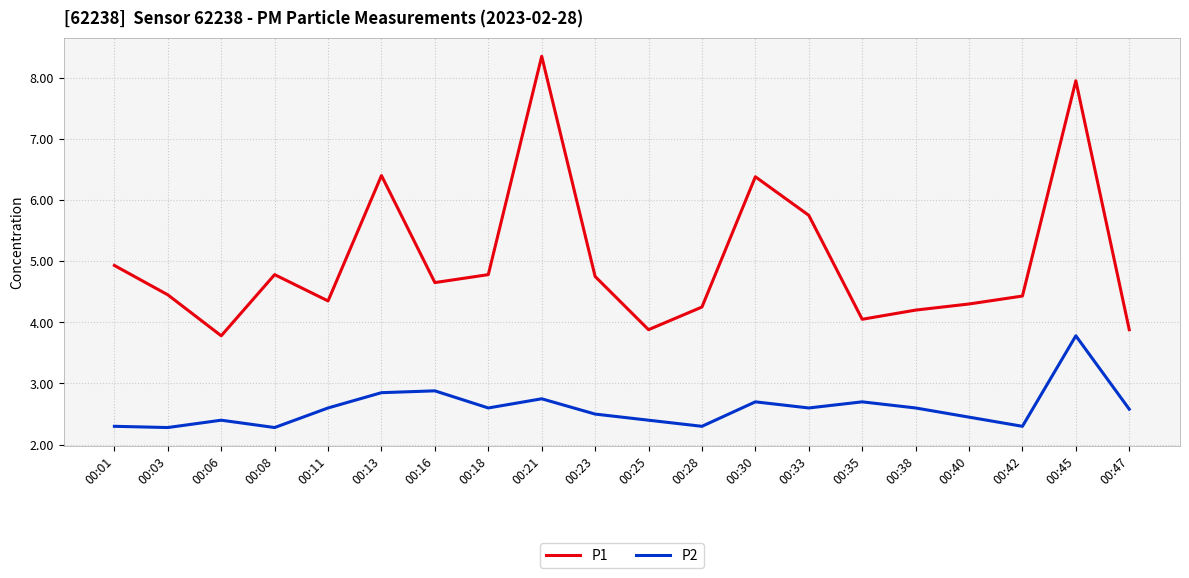

What is the difference between the highest and lowest values at 00:21?

5.6